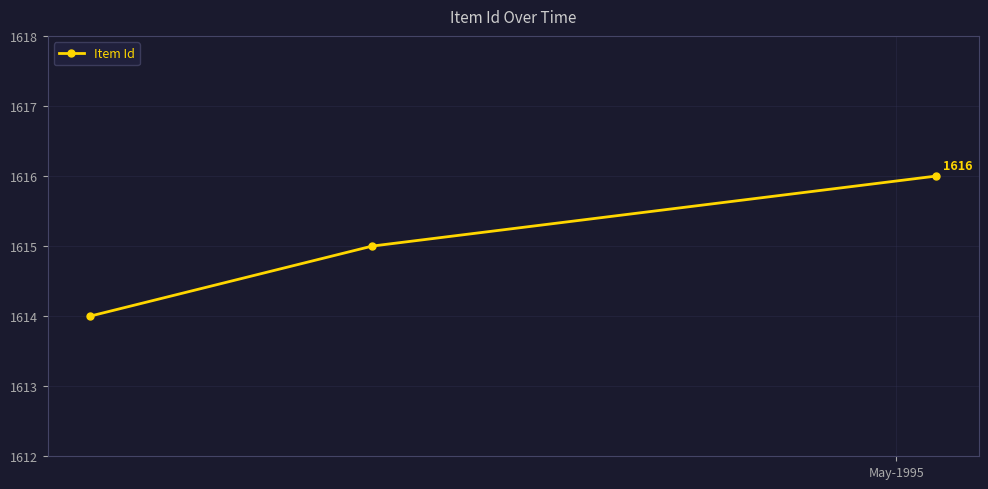

Reading left to right, extract all data points from this chart.

1614	1615	1616